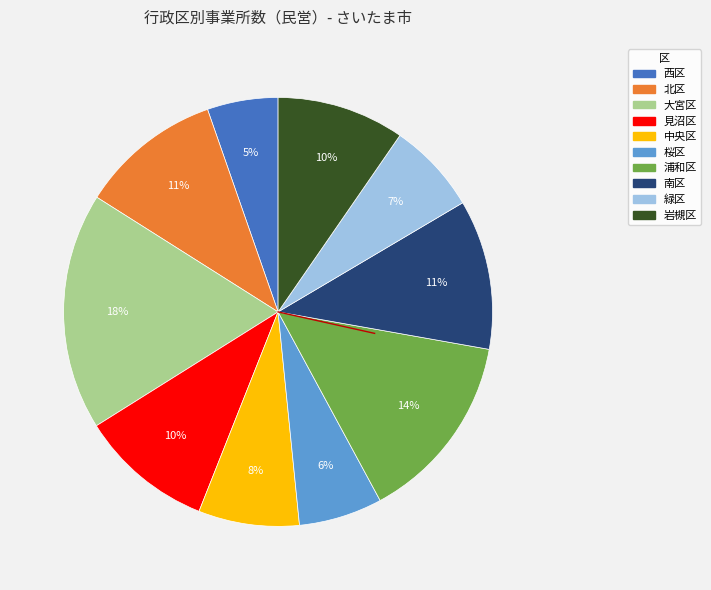

Which slice is the smallest?

西区